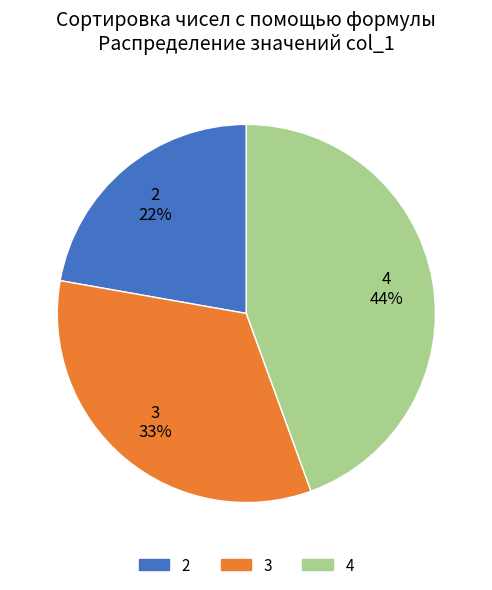

Does 2 account for over 50% of the chart?

No